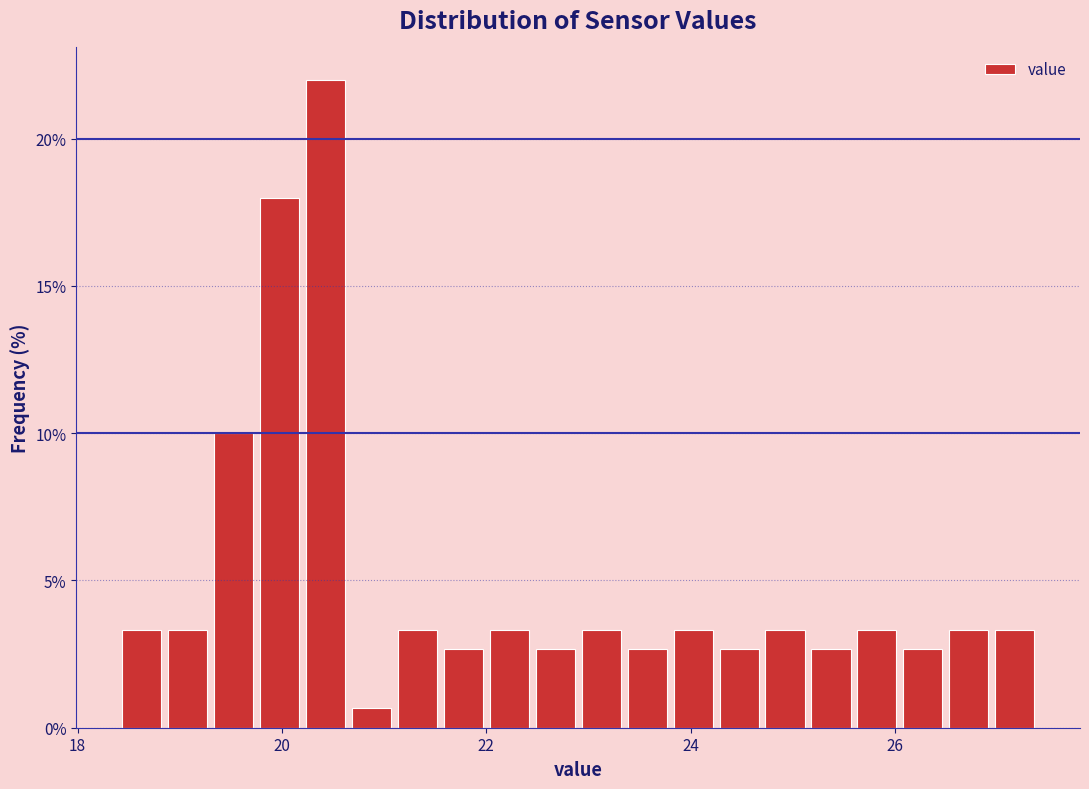

Read against the x-axis, roughly where is the centre of the tallest bar?

20.4